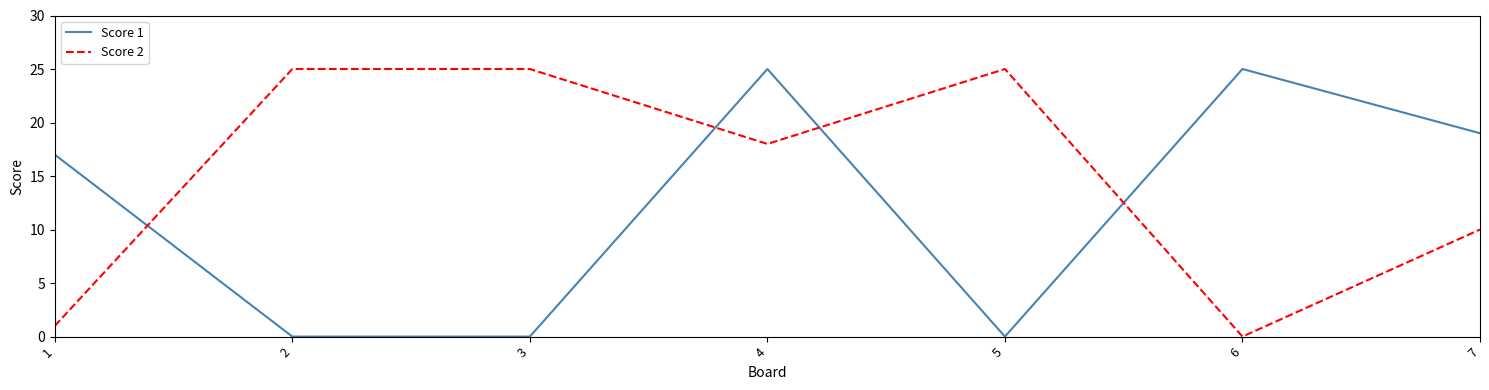

What is the sum of the Score 2 values at 6 and 1?

1